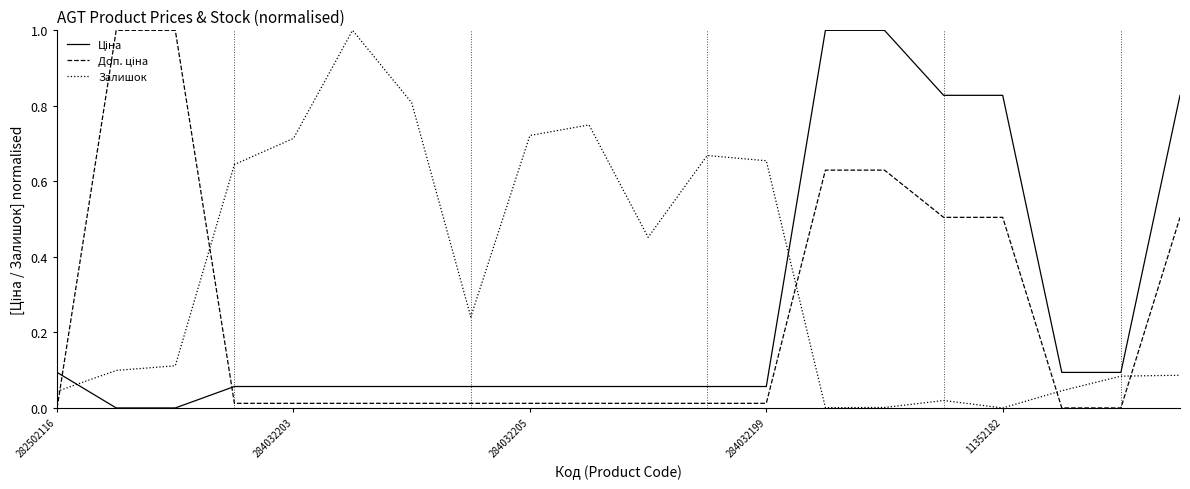

How many lines are shown in the chart?

3